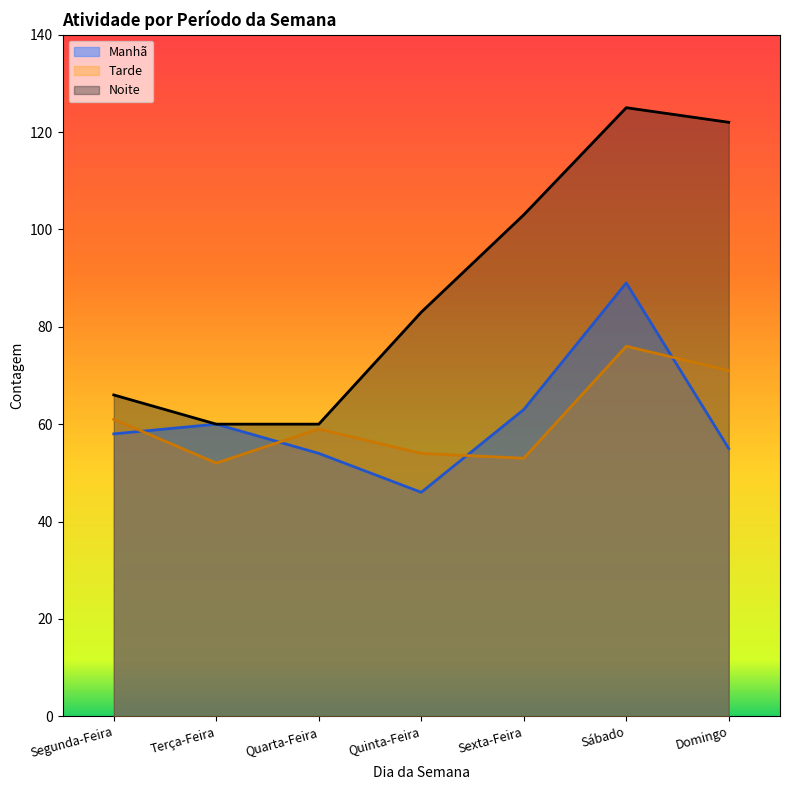

How many times do Manhã and Tarde cross each other?

4